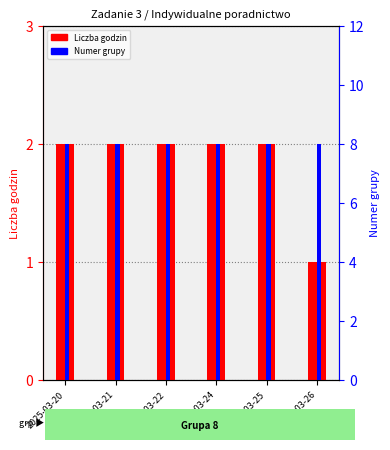

At which category does the chart reach its peak across all series?

2025-03-20